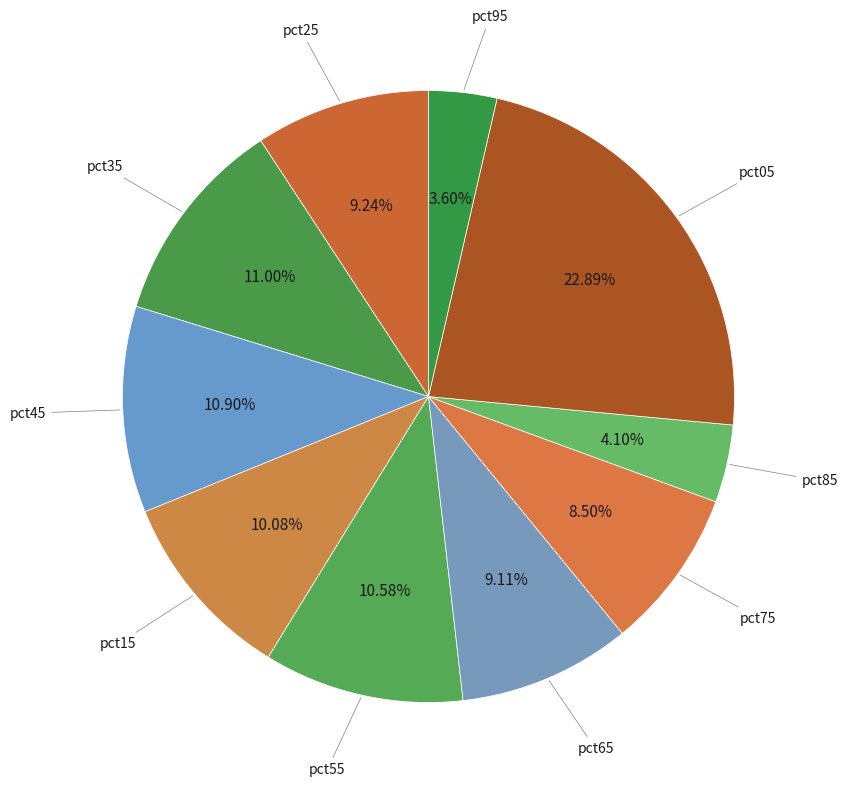

Count the number of slices in the pie.

10